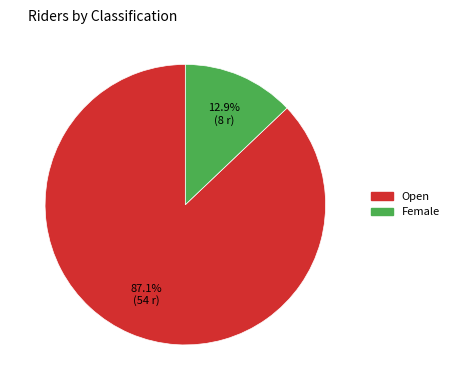

To the nearest percent, what portion does Open represent?

87%